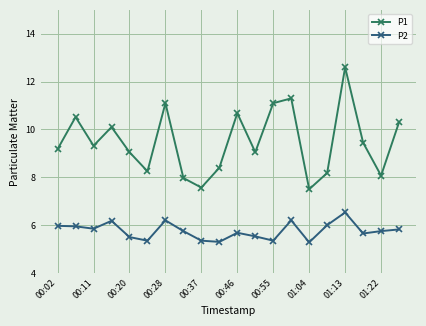

What is the value of the P2 point at the 8th from the left?

5.8